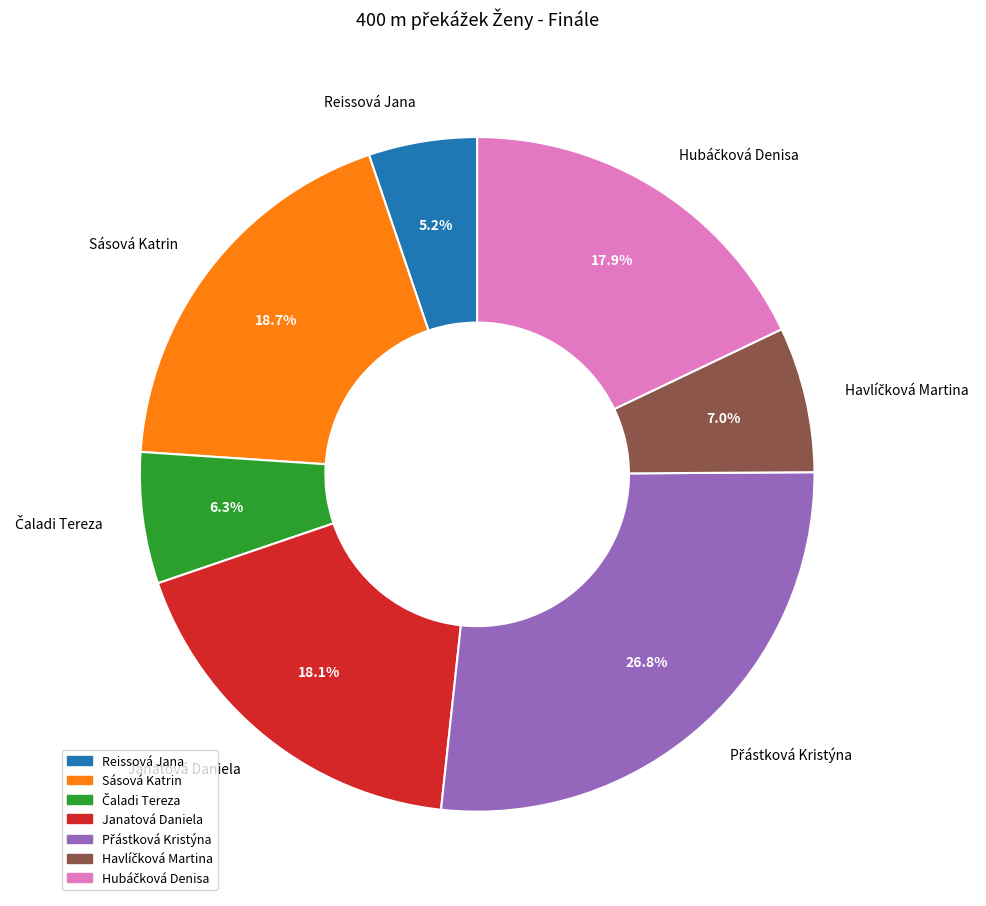

Is there a majority slice in this chart?

No